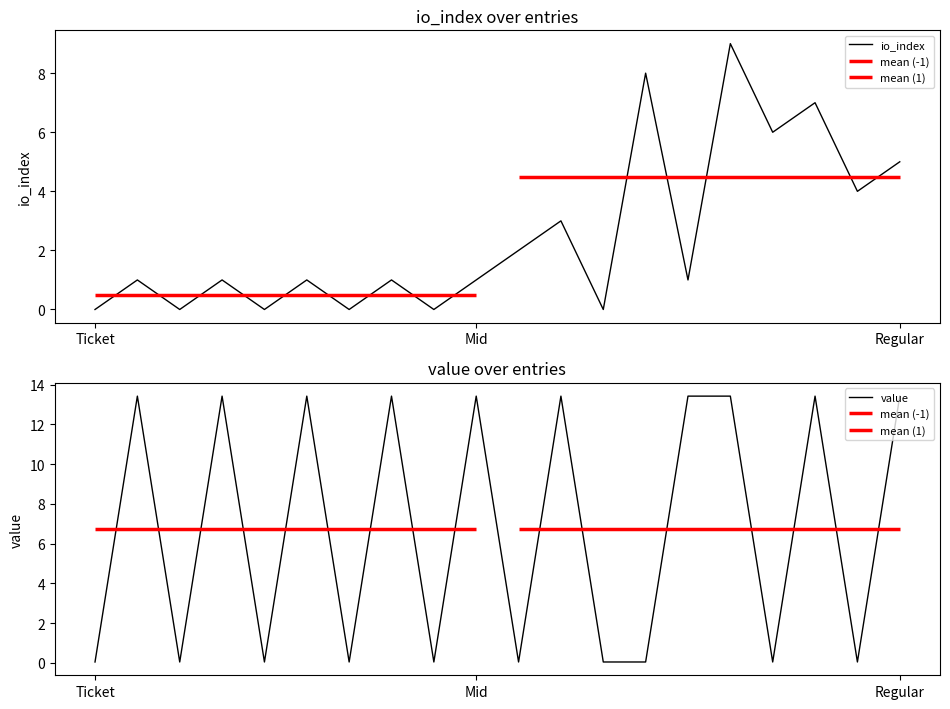

Rank the series at Ticket from lowest to highest value.

io_index, value